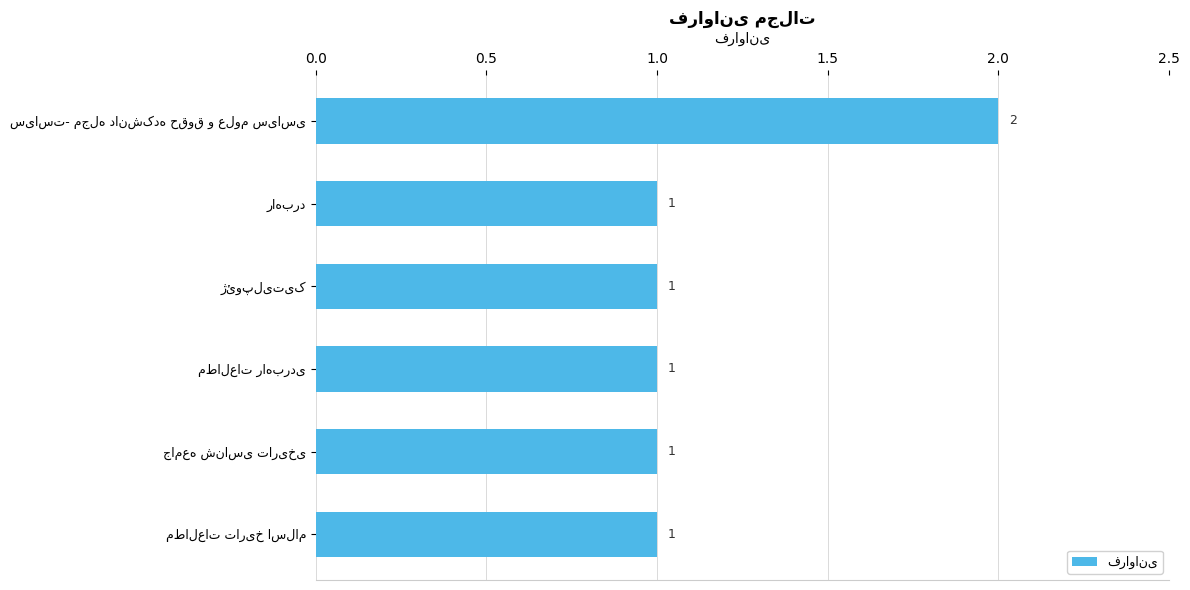

What is the value of the 4th bar from the top?

1